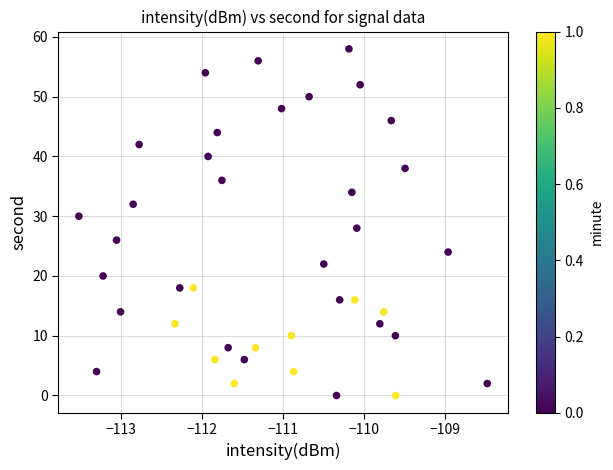

What is the range of Y values (max minus min)?

58